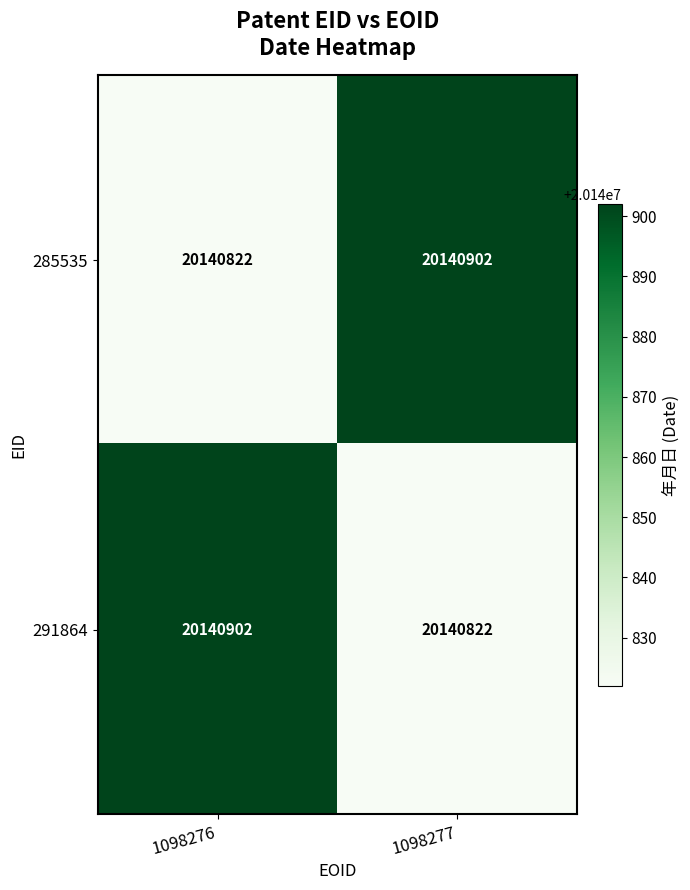

The 285535 series shows 12335227 at 1098277. True or false?

False